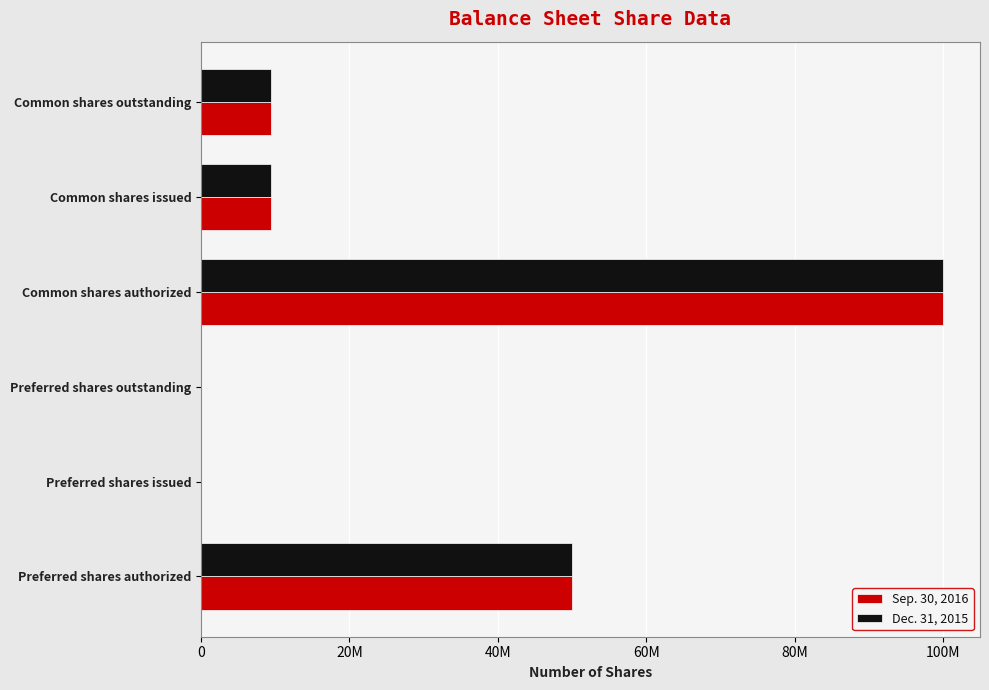

Reading right to left, list all the values displayed in this chart.

Sep. 30, 2016: 9500000	9500000	100000000	0	0	50000000
Dec. 31, 2015: 9500000	9500000	100000000	0	0	50000000